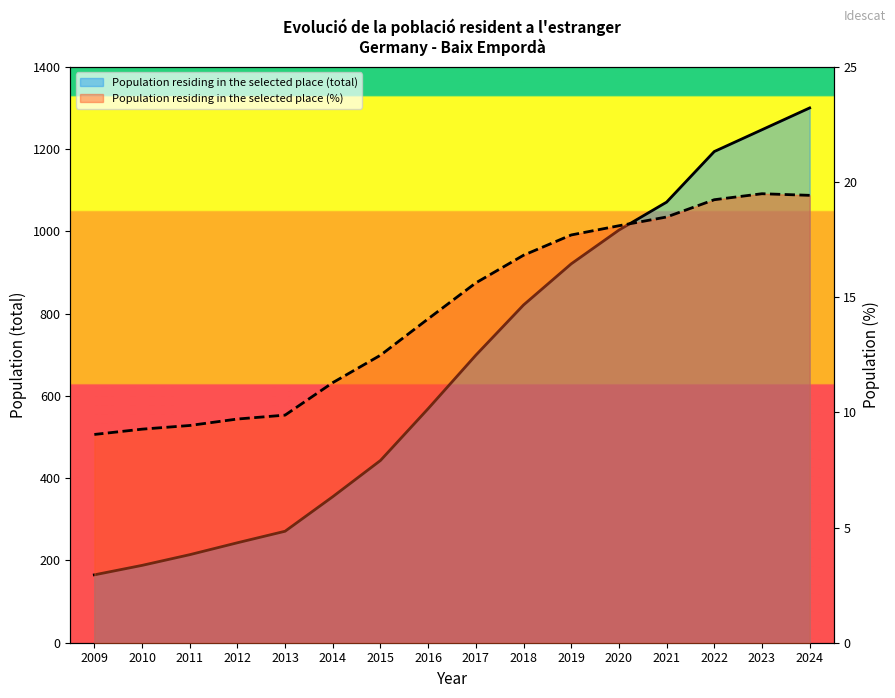

Which series has the largest total across all categories?

Population residing in the selected place (total)